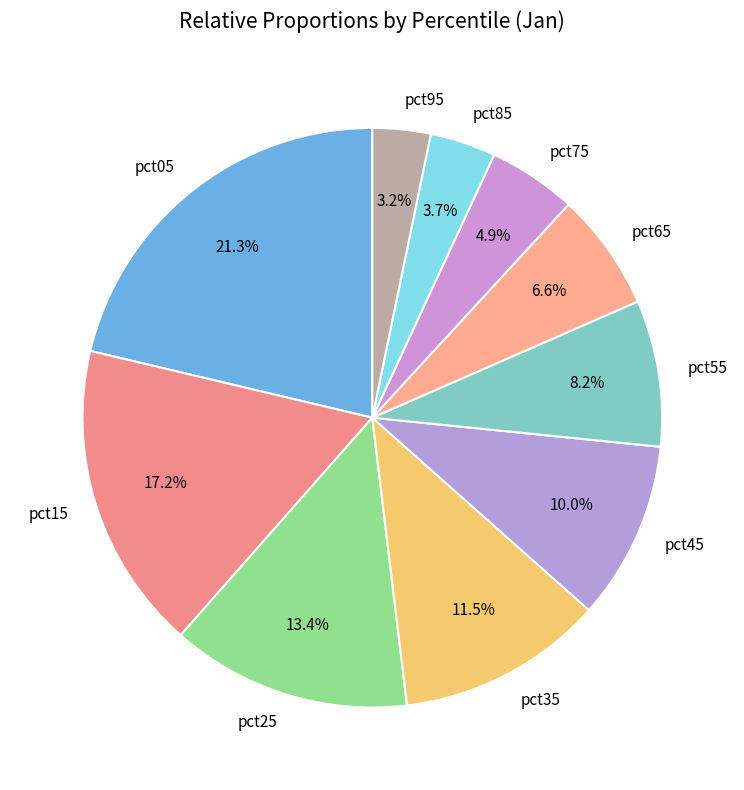

Does any single category account for the majority?

No